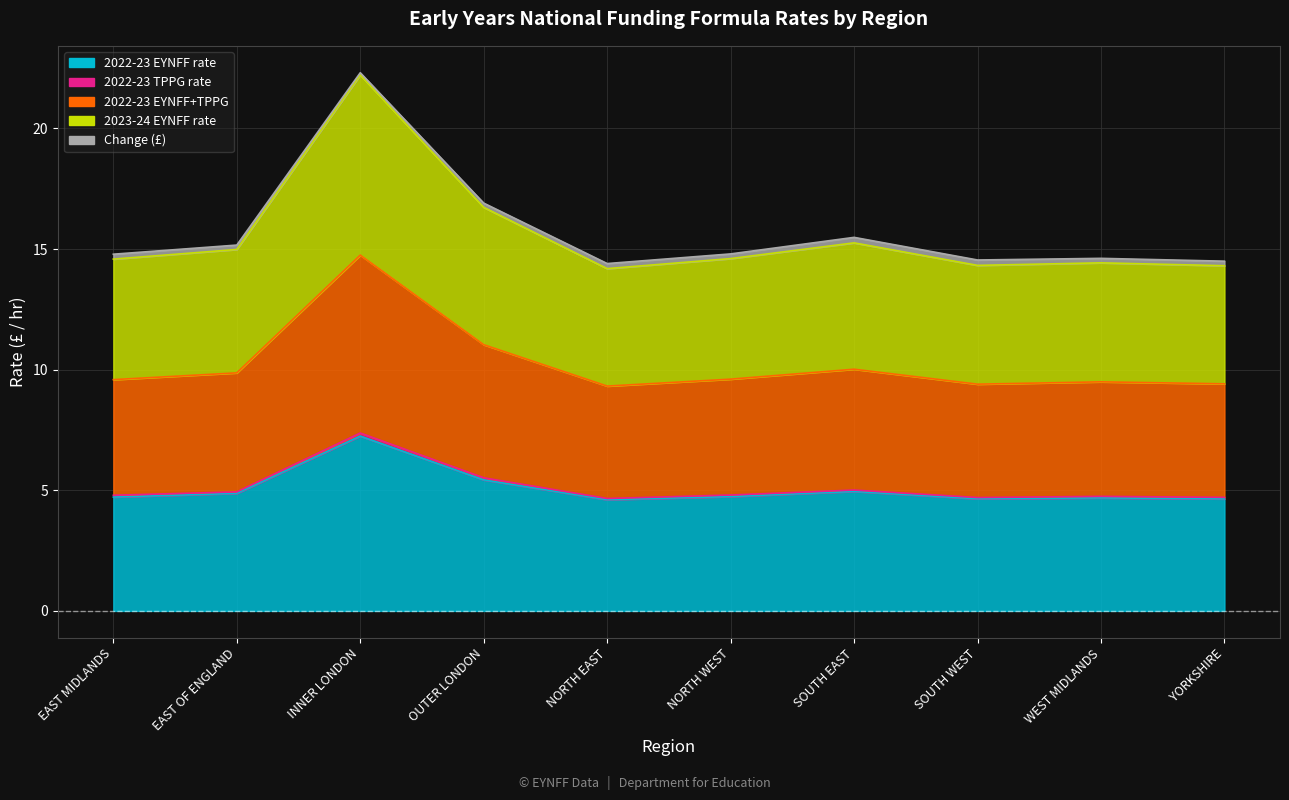

What is the value of the 2022-23 EYNFF+TPPG point at the 3rd from the left?

7.4